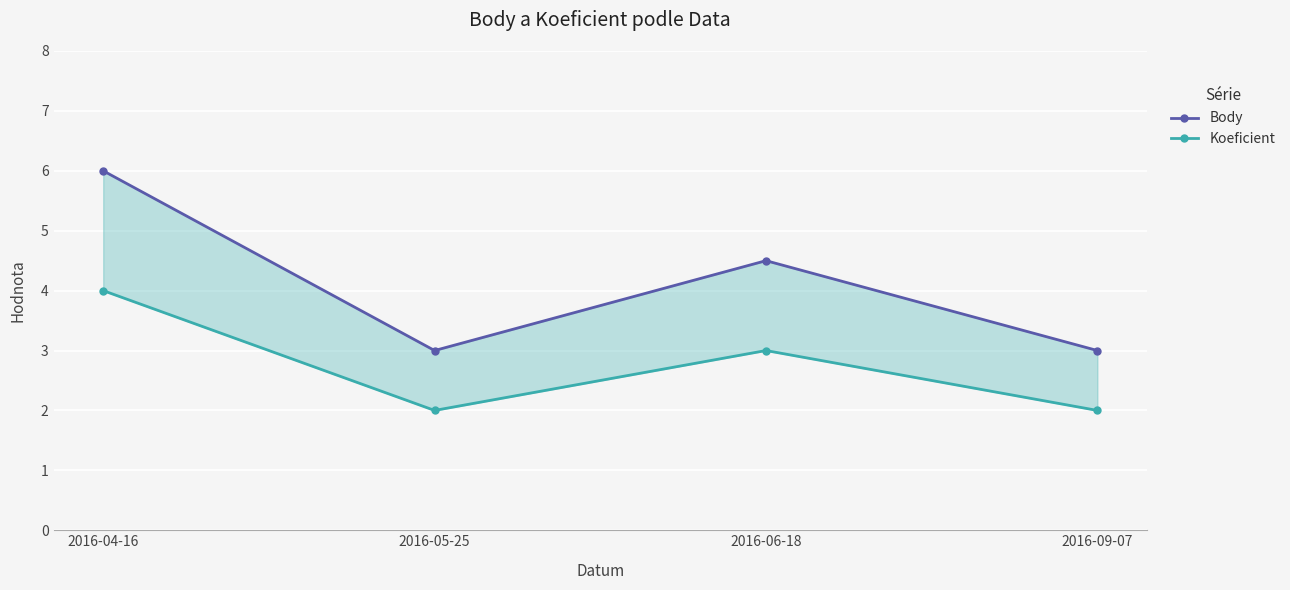

How many values in the Body series are below 4?

2